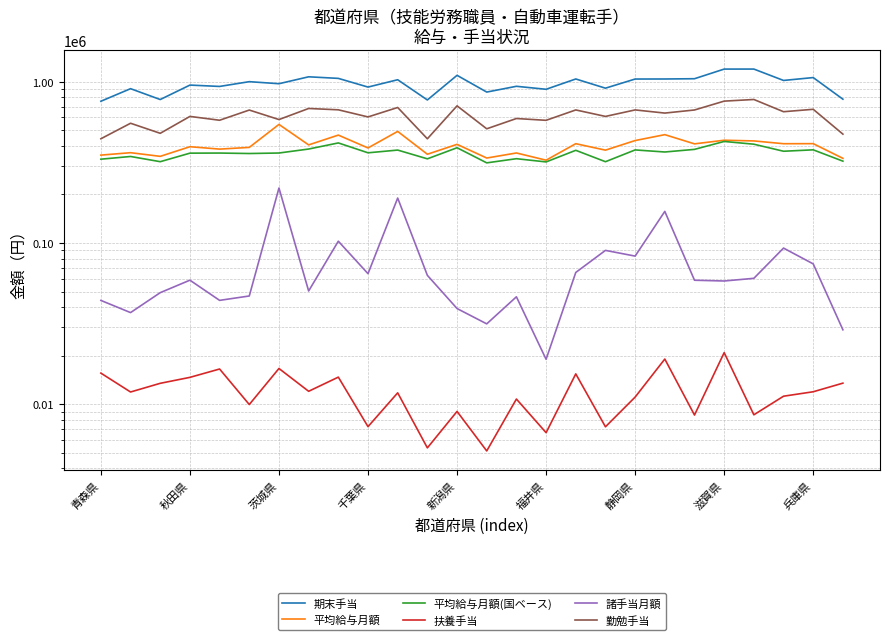

In 勤勉手当, how many points are lower than both neighbors (excluding endpoints)?

10